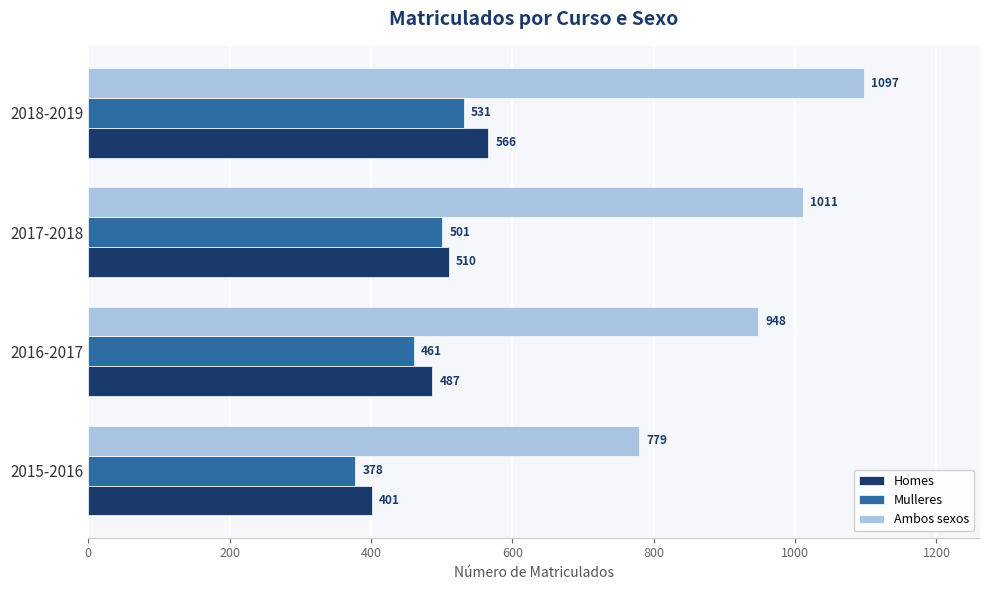

The Mulleres series shows 109 at 2018-2019. True or false?

False